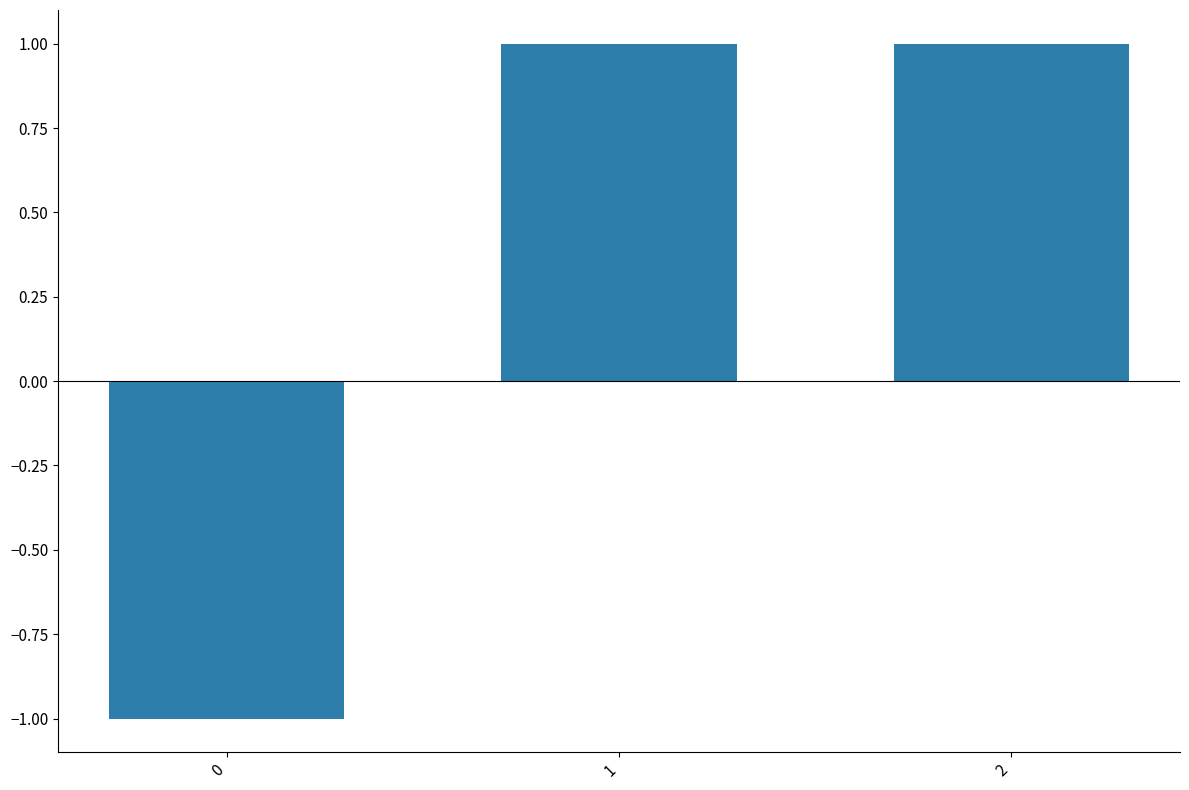

Read the value at 0.

-1